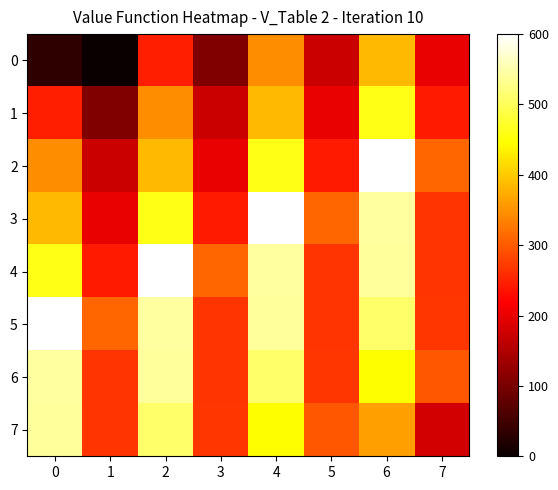

Rank the series at 3 from highest to lowest value.

row_4, row_7, row_5, row_6, row_3, row_2, row_1, row_0